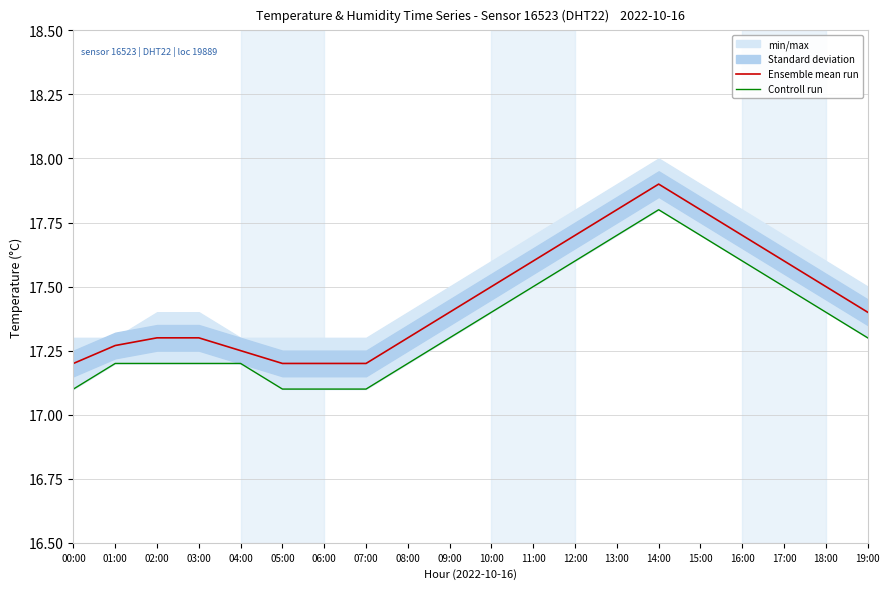

What is the average value of the Ensemble mean run series?

17.5